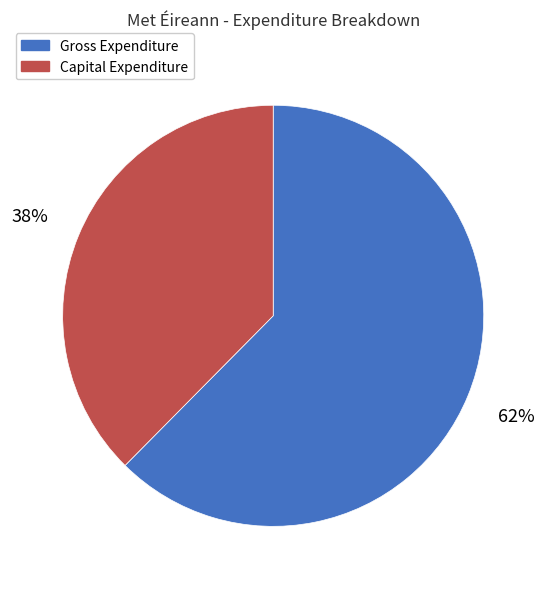

Does any single category account for the majority?

Yes